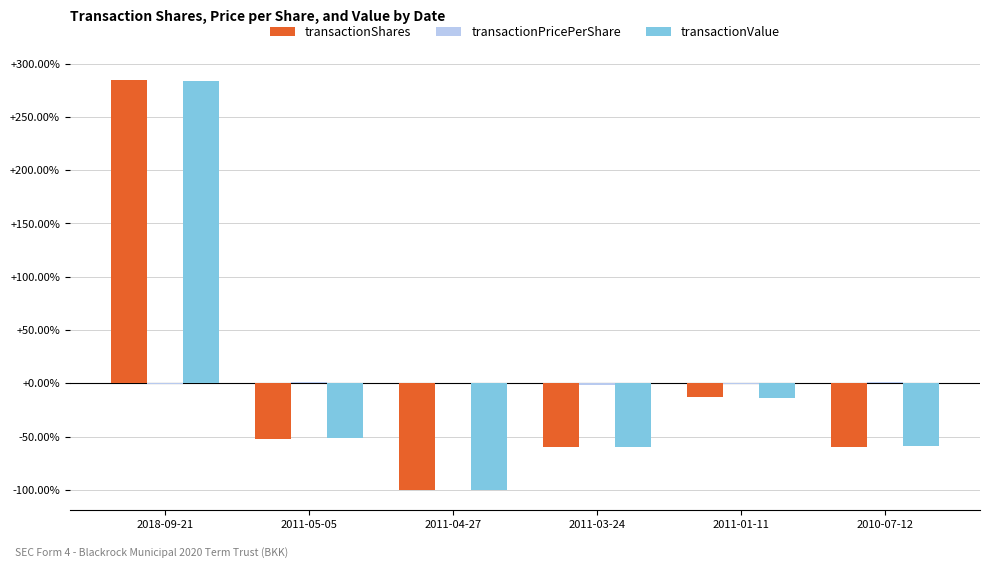

Is it true that transactionShares equals -59.3 at 2011-03-24?

True